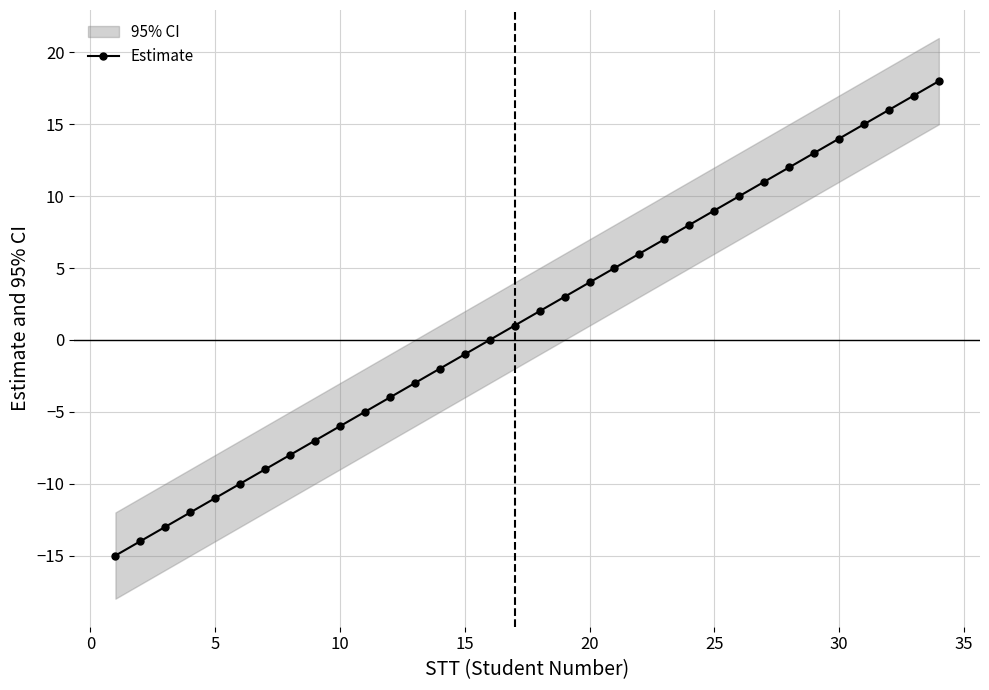

What is the difference between the second highest and minimum values?

32